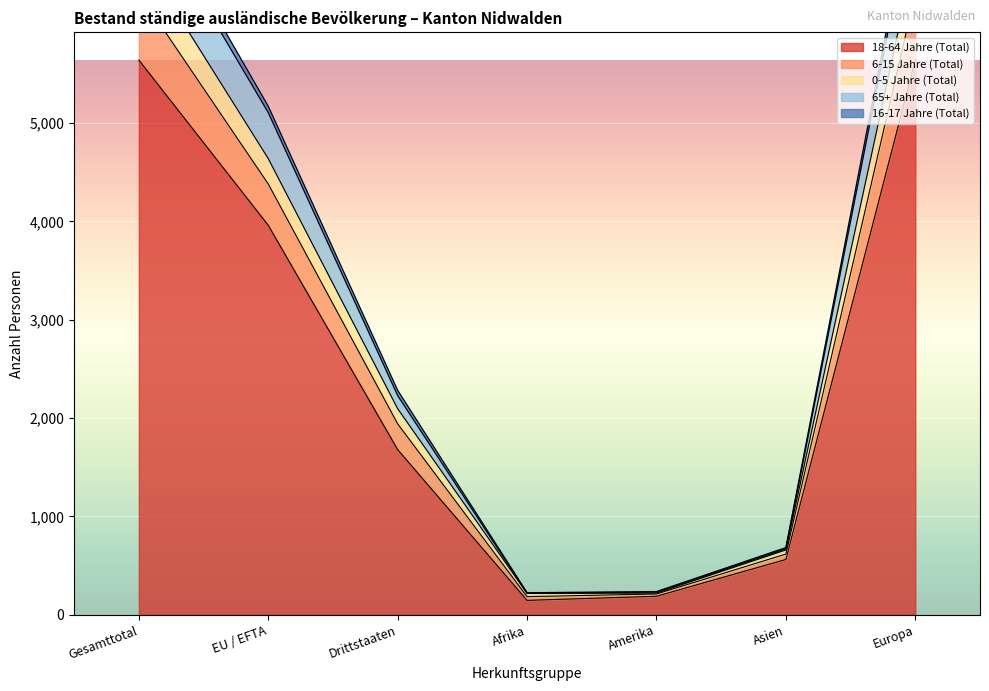

What is the highest value of the 18-64 Jahre (Total) series?

5641